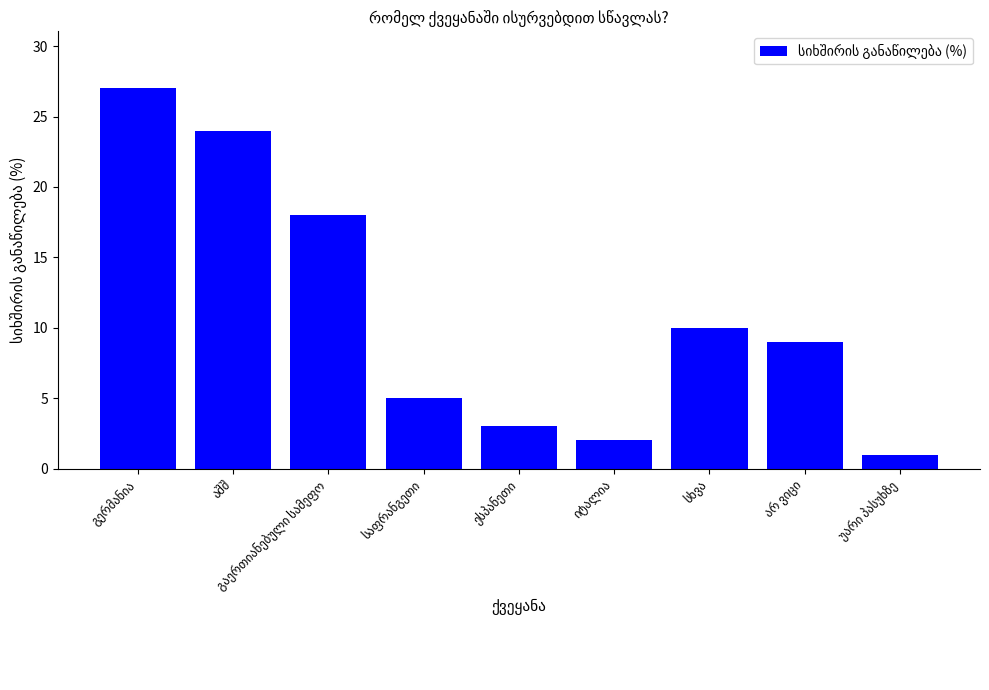

What is the value of the 8th bar from the left?

9